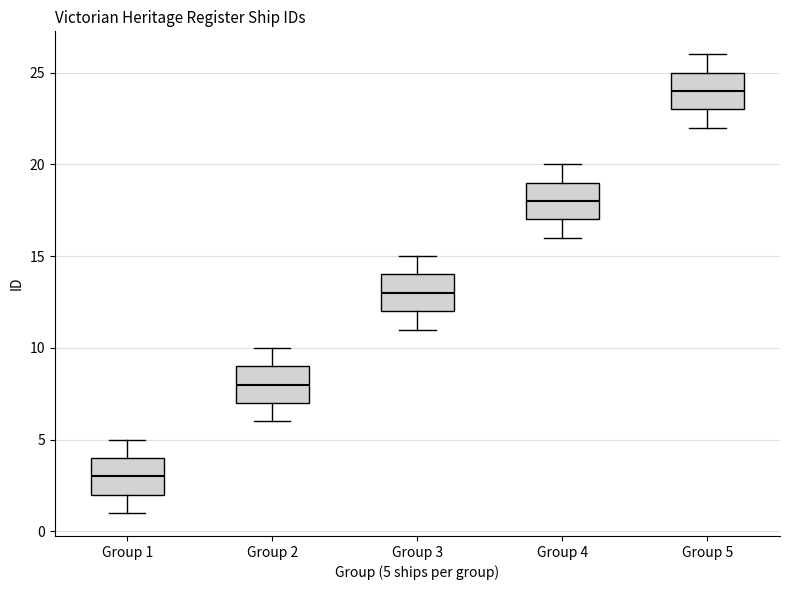

Reading left to right, transcribe this box plot: for each box, give where its median line is, the range the box spans, and where its two whiskers end, as read against the y-axis. The values are not printed on the chart, so give them approximately, as read against the axis.

Group 1: median 3, box 2 to 4, whiskers 1 to 5
Group 2: median 8, box 7 to 9, whiskers 6 to 10
Group 3: median 13, box 12 to 14, whiskers 11 to 15
Group 4: median 18, box 17 to 19, whiskers 16 to 20
Group 5: median 24, box 23 to 25, whiskers 22 to 26